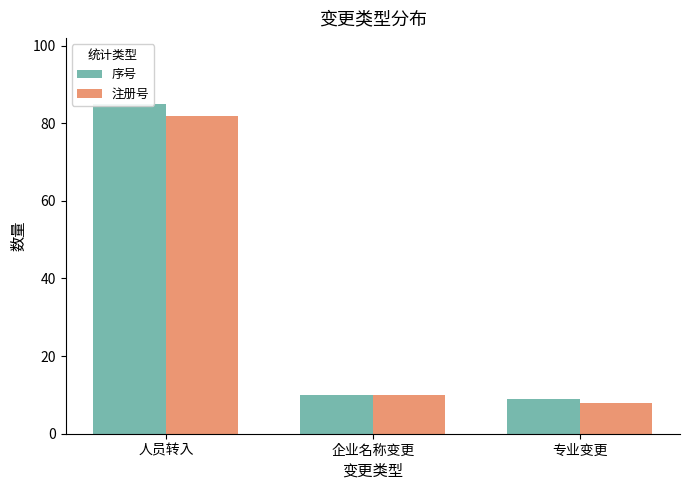

How many bars are there in total?

6